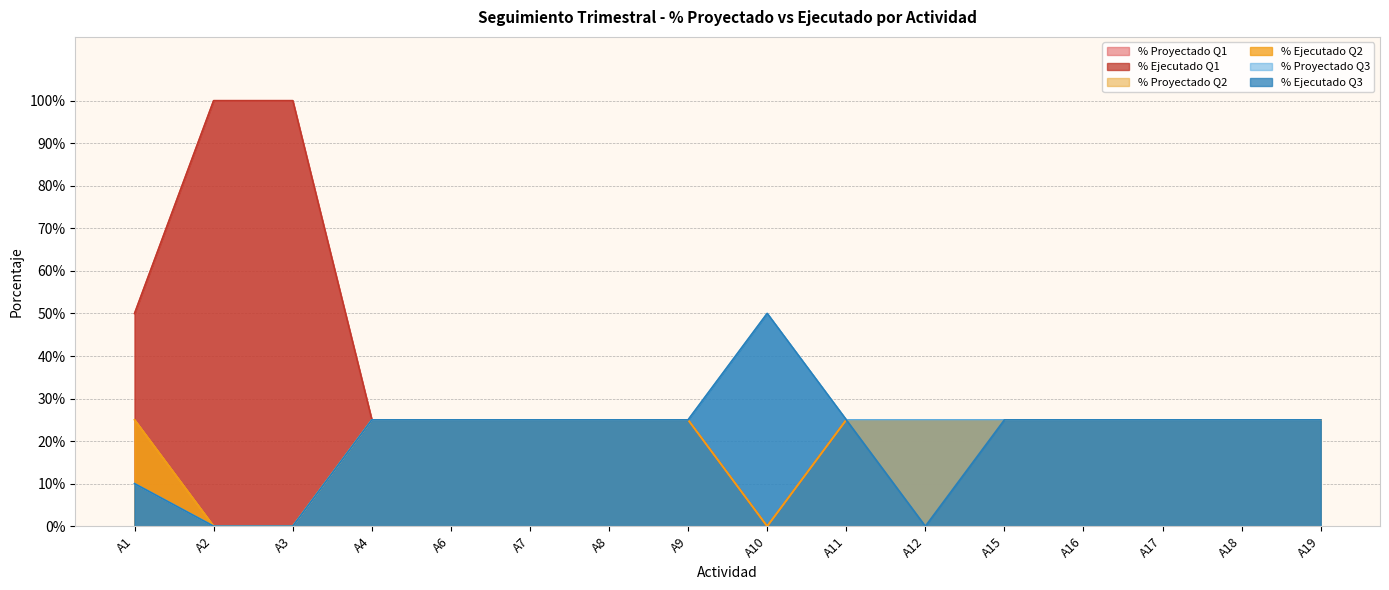

How many data points in % Ejecutado Q1 are above 0?

15